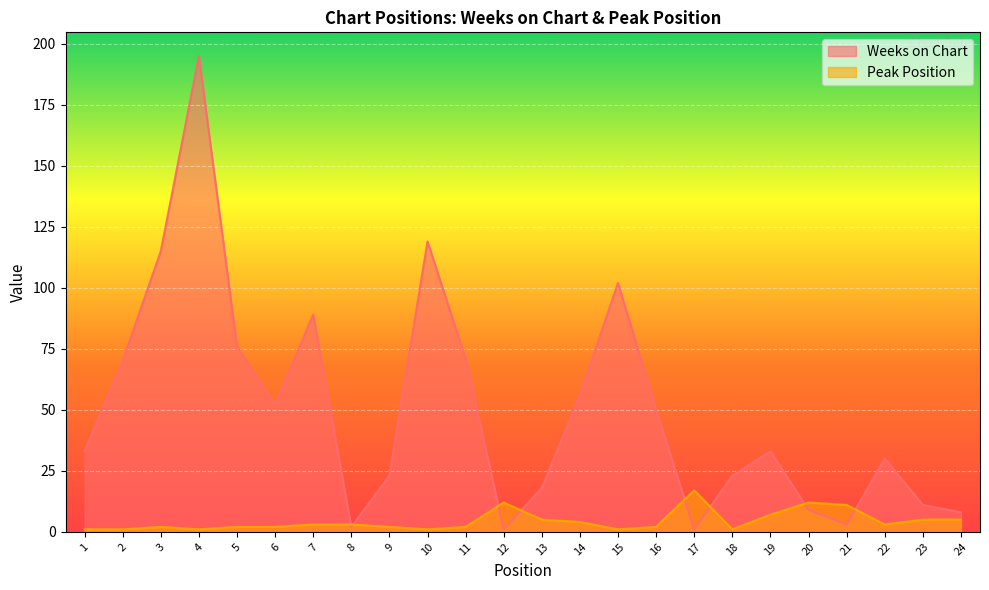

The Weeks on Chart series shows 184 at 15. True or false?

False